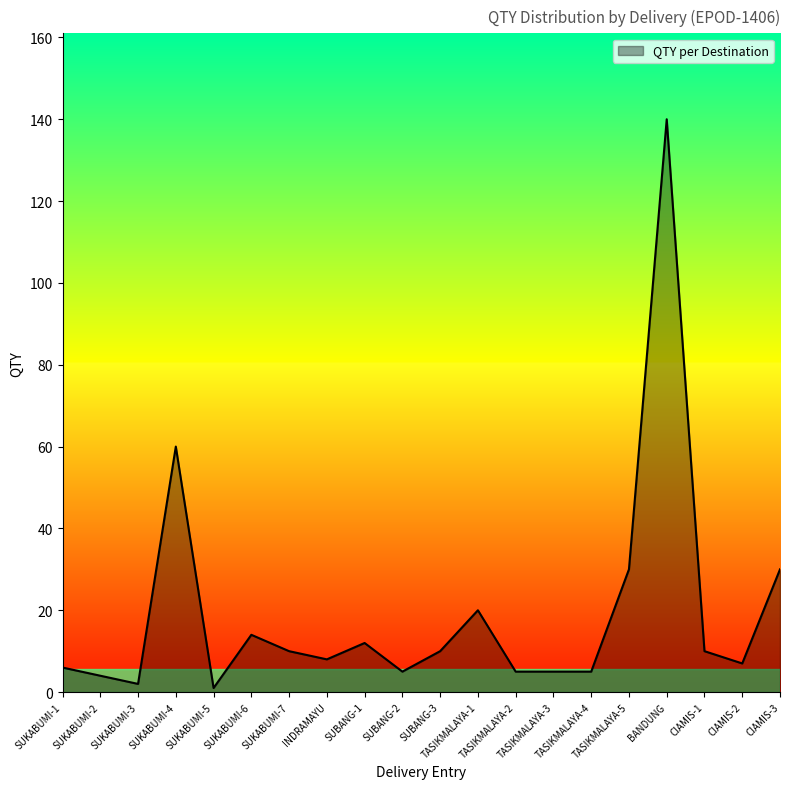

Where is the first local maximum?

SUKABUMI-4